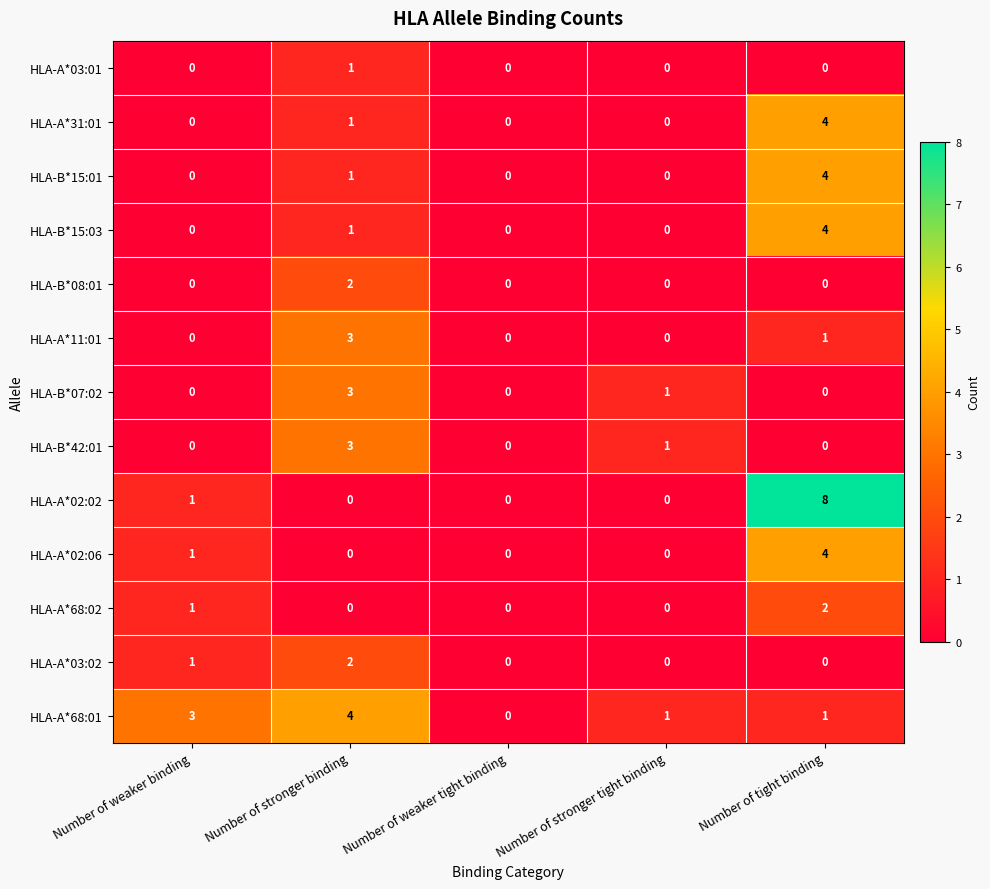

At which category is the sum across all series the highest?

Number of tight binding